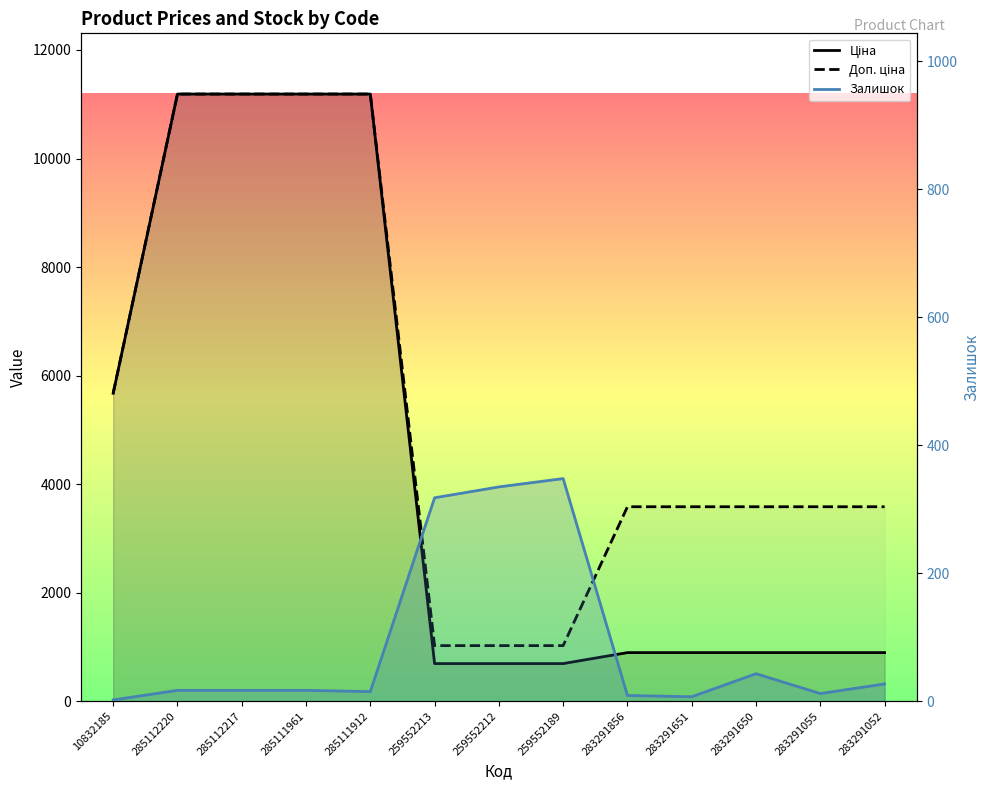

Which series has the widest spread of values?

Ціна